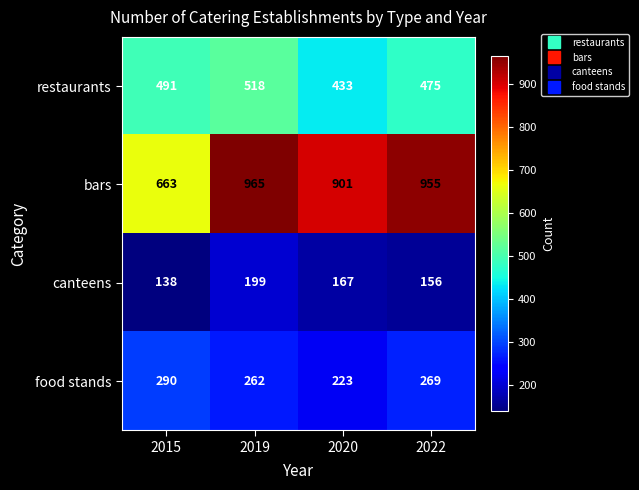

What is the maximum value for restaurants?

518